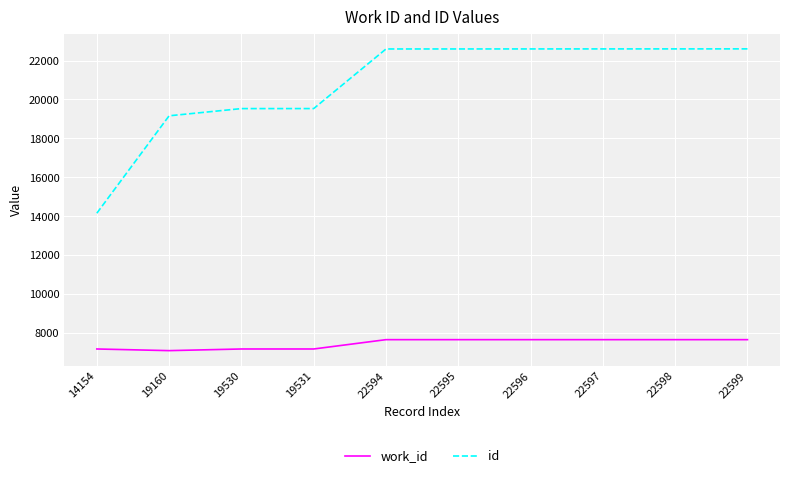

Rank the series at 22598 from lowest to highest value.

work_id, id